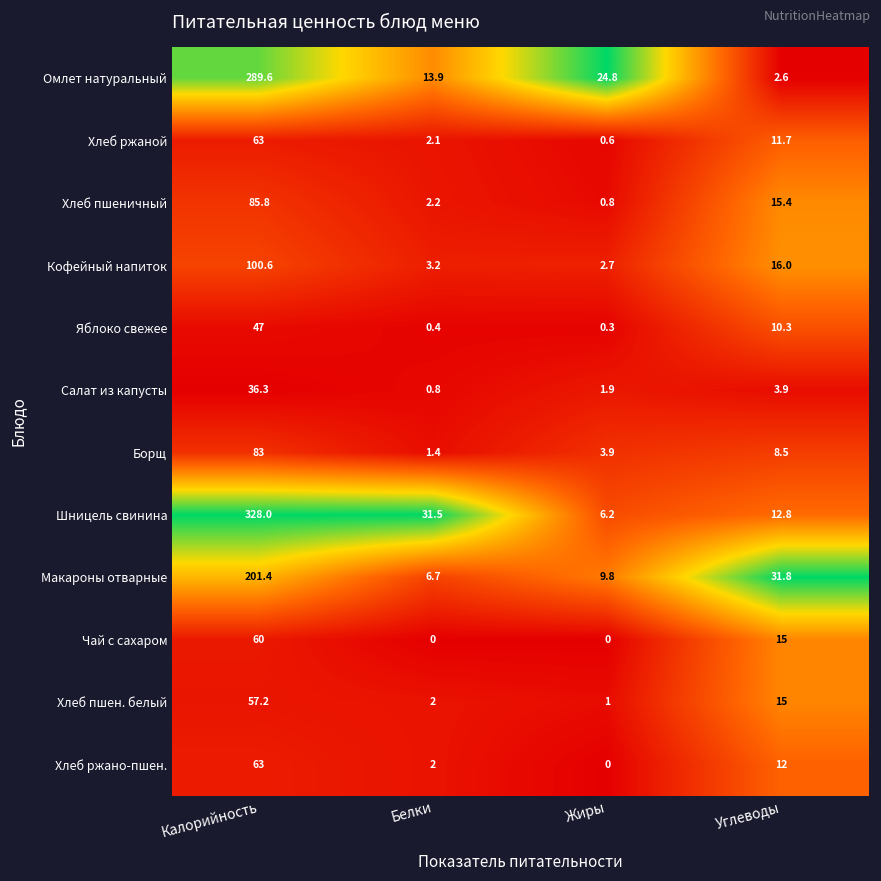

What is the approximate value of Хлеб ржаной at Калорийность?

63.0